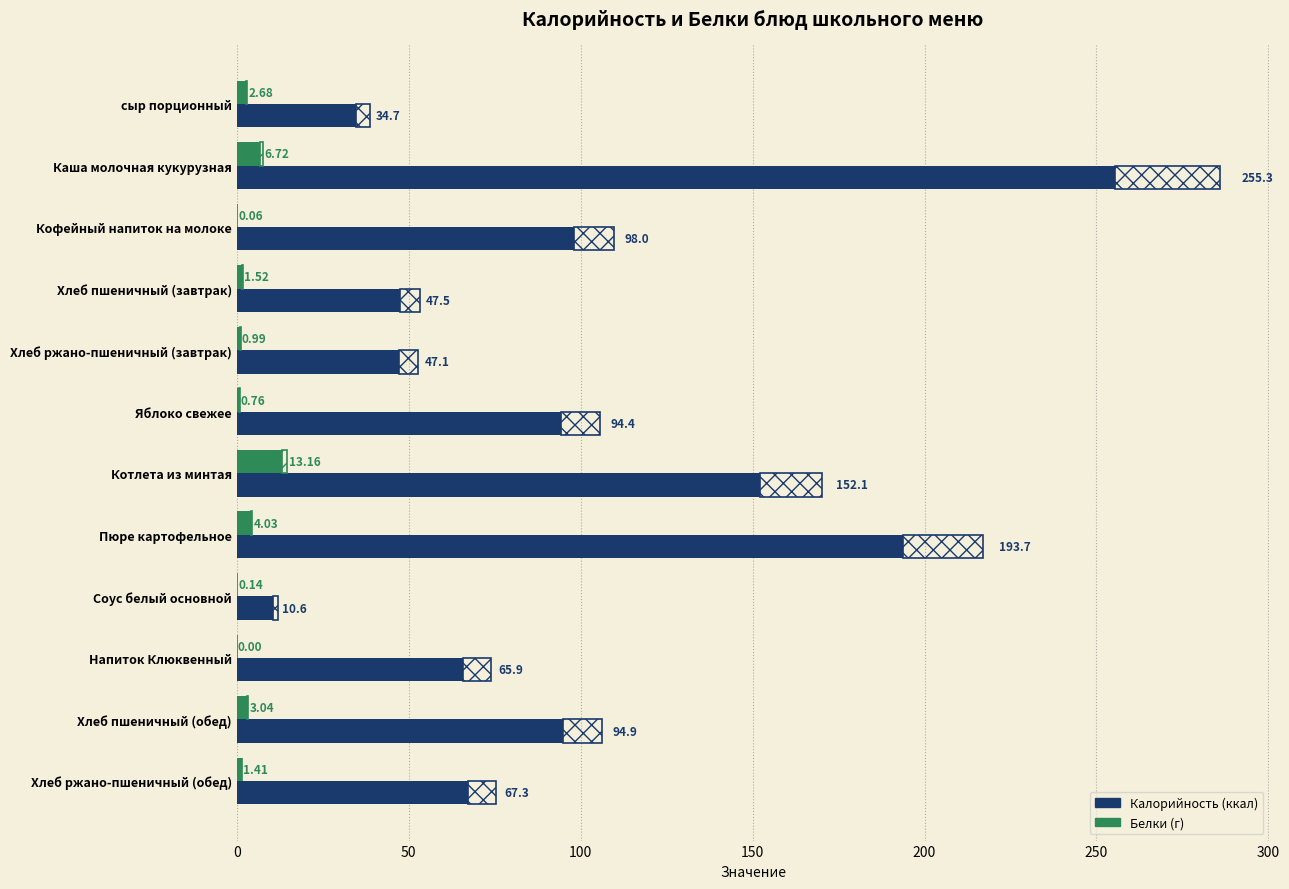

Rank the series at Пюре картофельное from lowest to highest value.

Белки, Калорийность